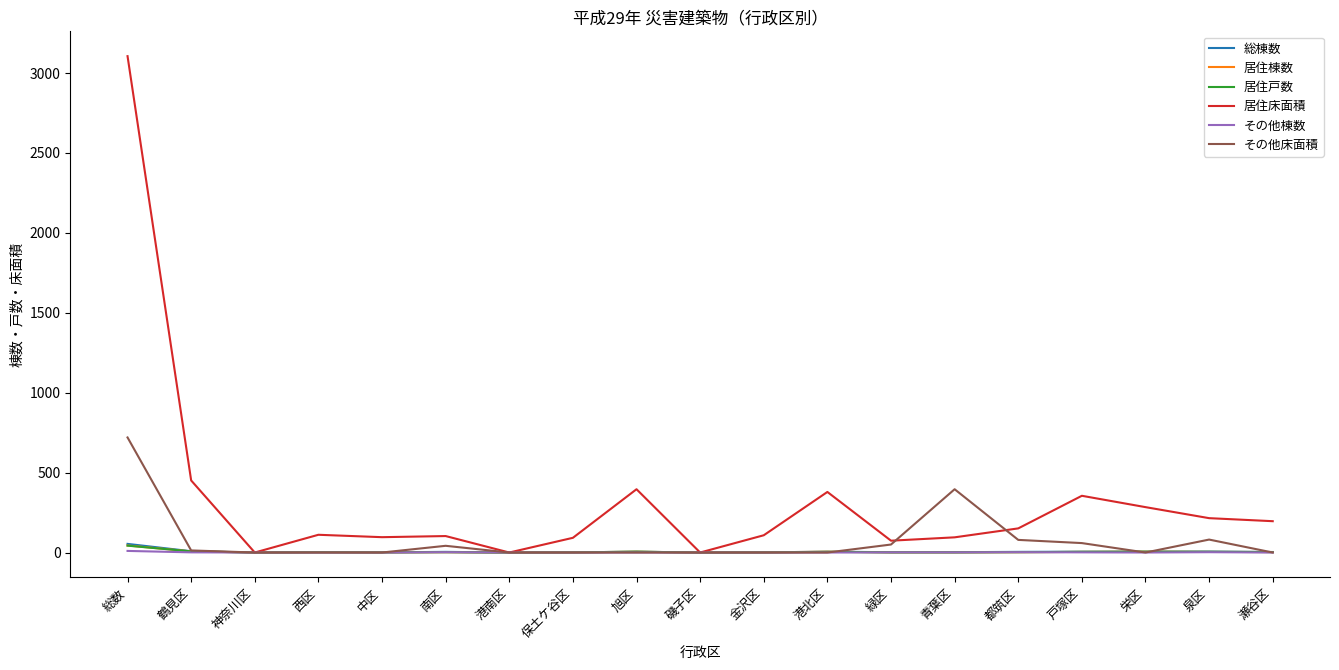

What is the maximum value shown in the chart?

3106